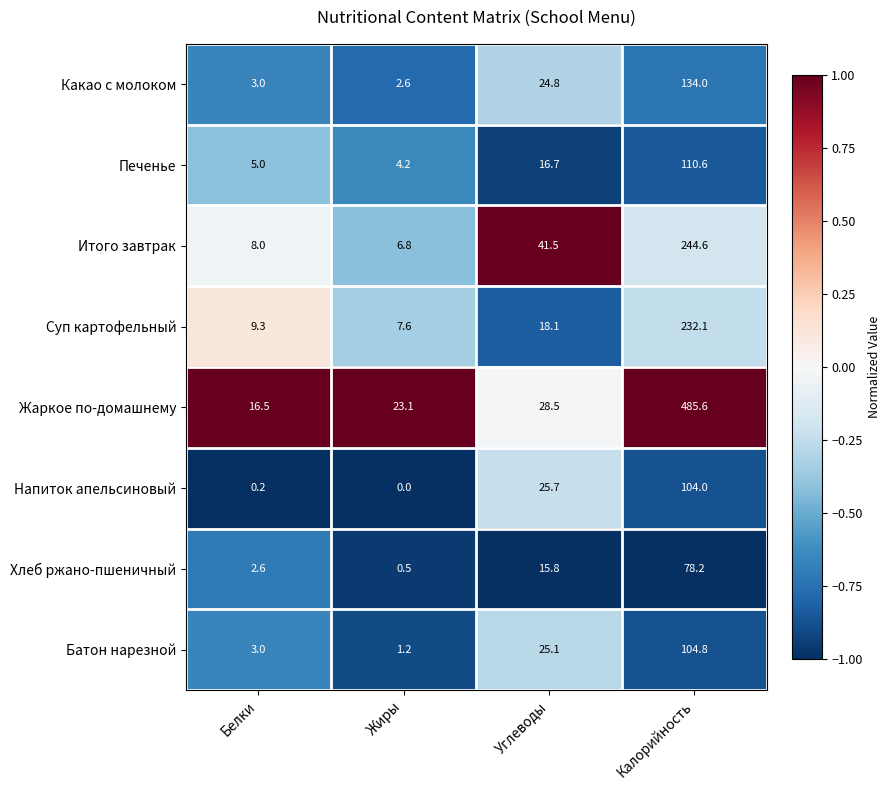

How many series are shown in this chart?

8